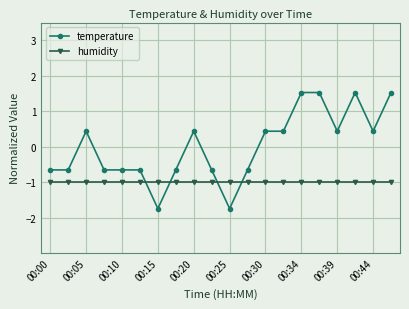

Count the temperature values in the range 0 to 1.

6